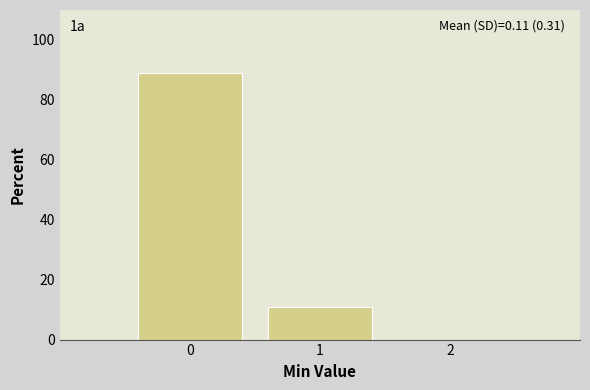

Which range on the x-axis has the tallest bar?

-0.5 to 0.5